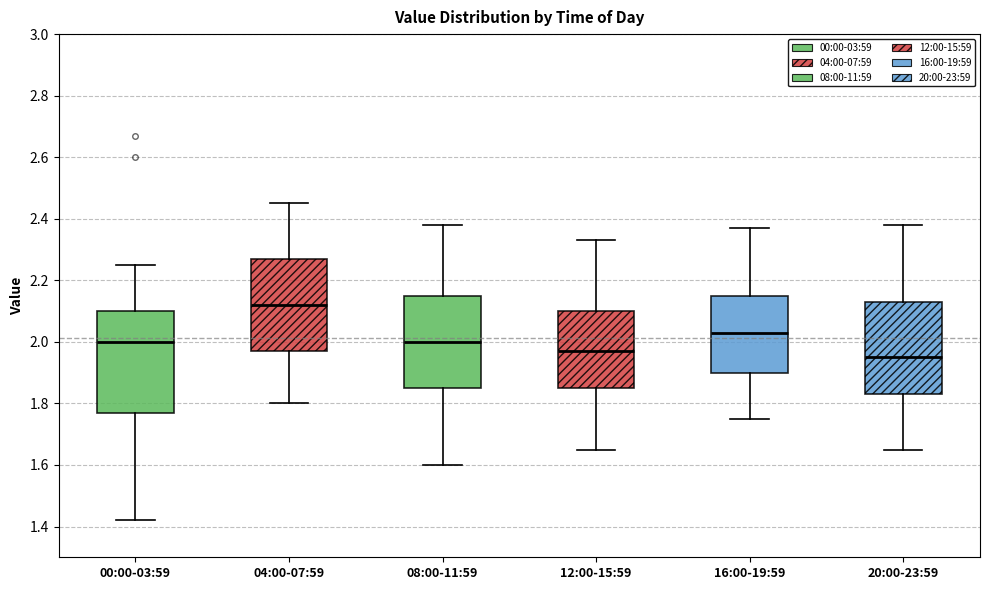

Which box is the tallest, from its lower edge to its upper edge?

00:00-03:59